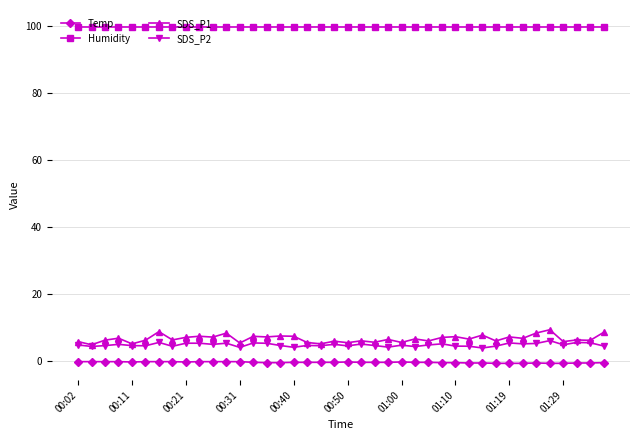

What is the maximum value shown in the chart?

99.9